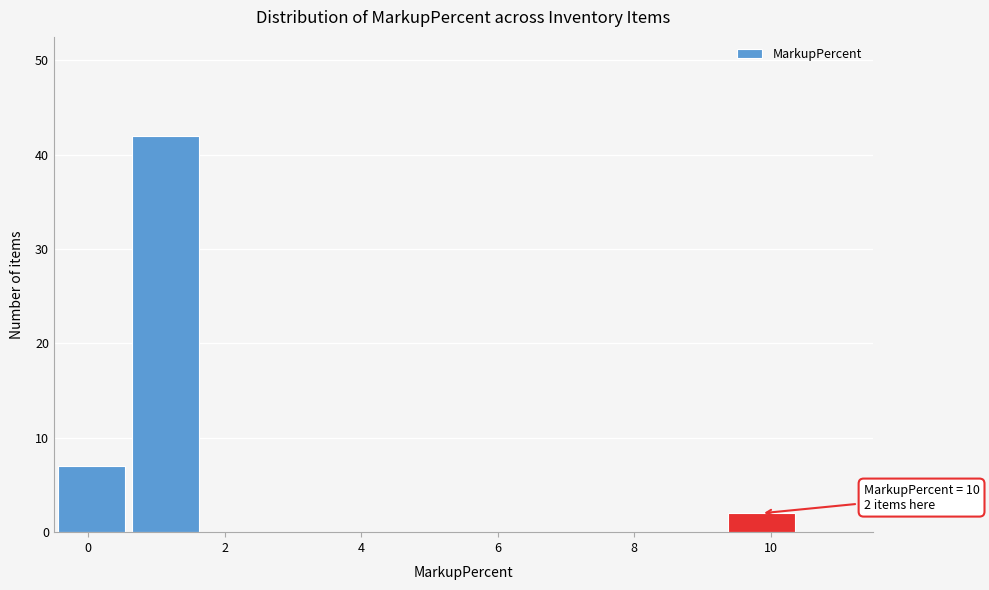

Over which range of the x-axis is the bar tallest?

0.6 to 1.6